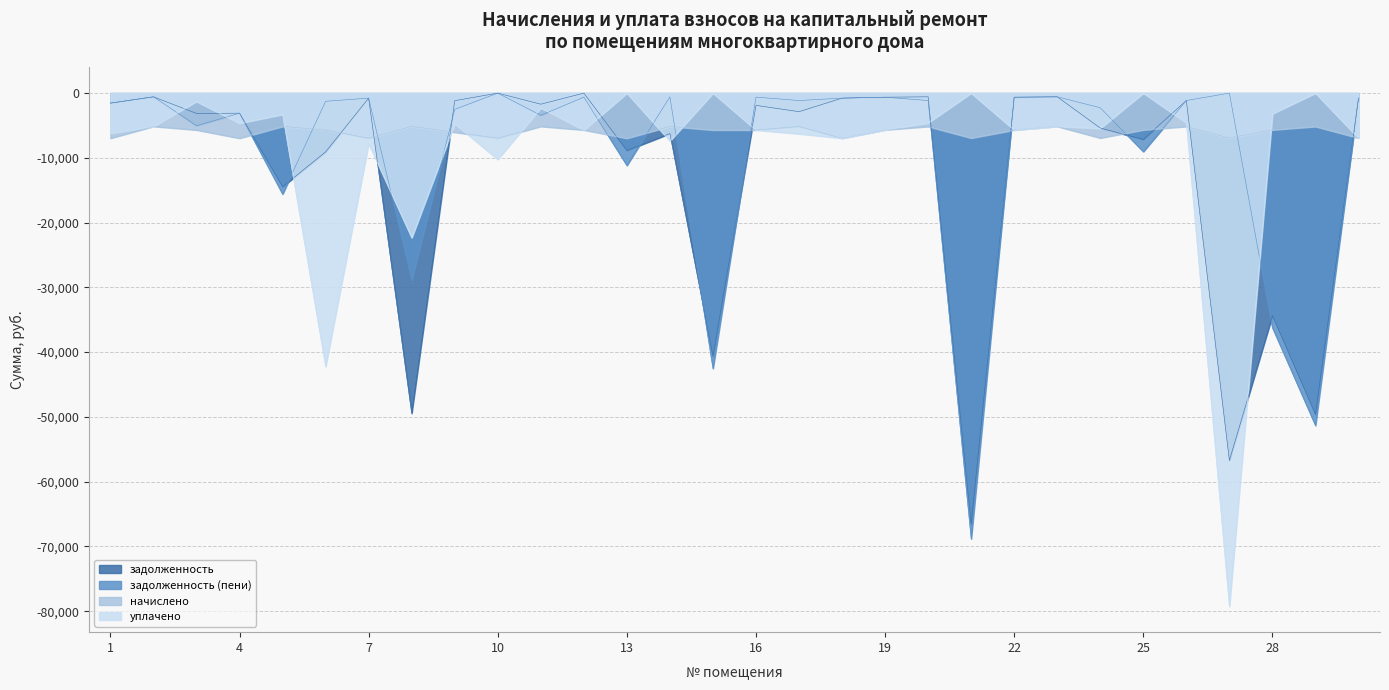

Is the value of уплачено at 24 greater than the value of задолженность (пени) at 10?

No